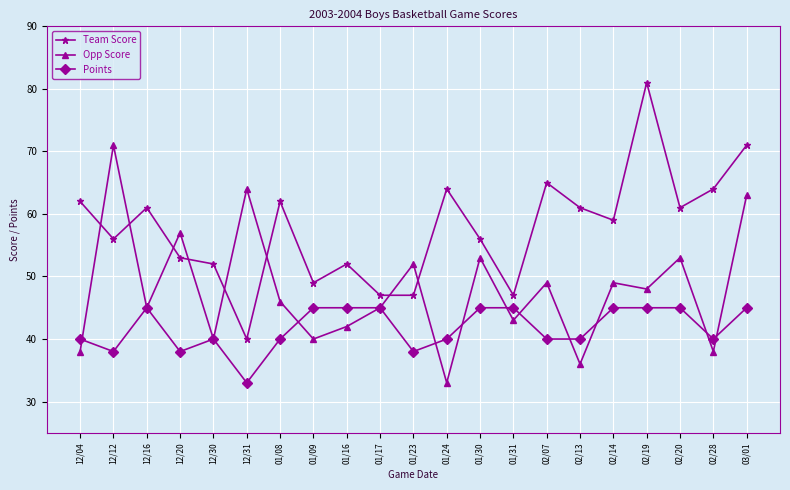

What is the approximate value of Opp Score at 03/01?

63